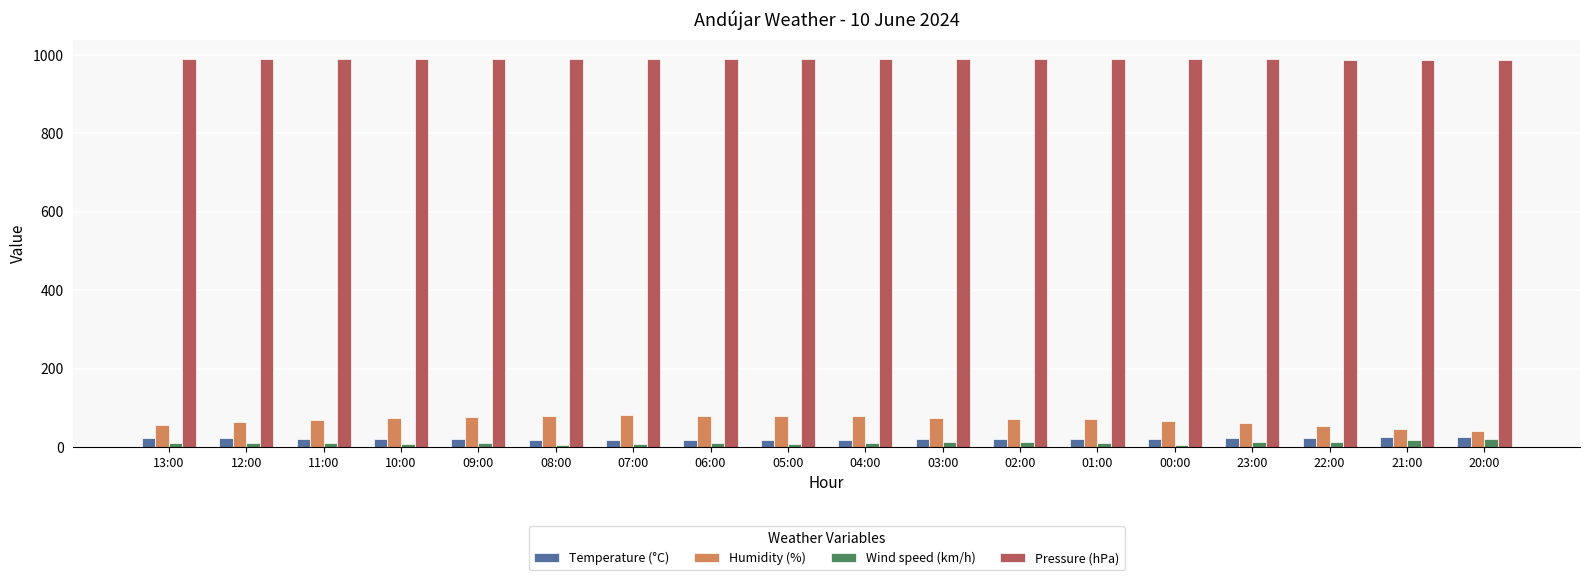

At 11:00, list the series in order from smallest to largest.

Wind speed (km/h), Temperature (°C), Humidity (%), Pressure (hPa)